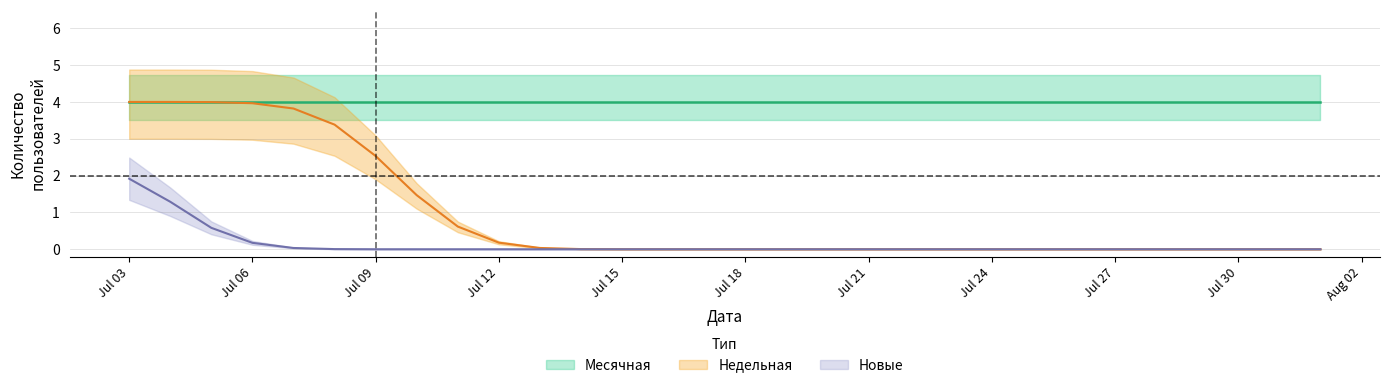

What is the greatest value displayed?

4